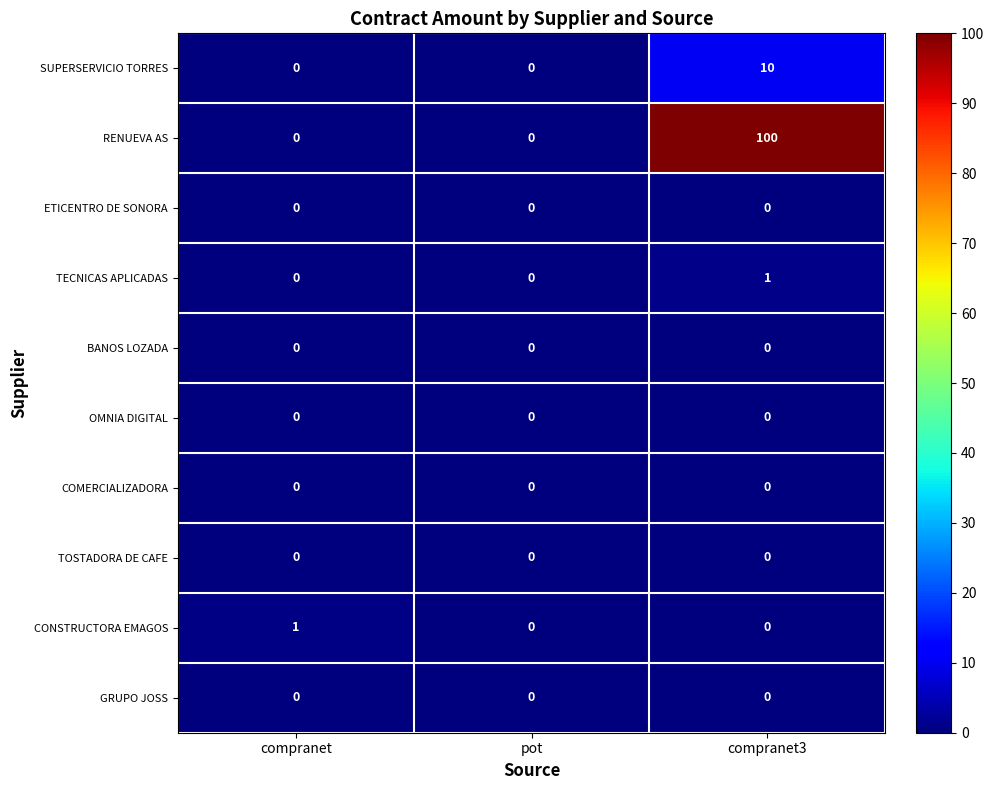

True or false: OMNIA DIGITAL has a value of 0 at pot.

True